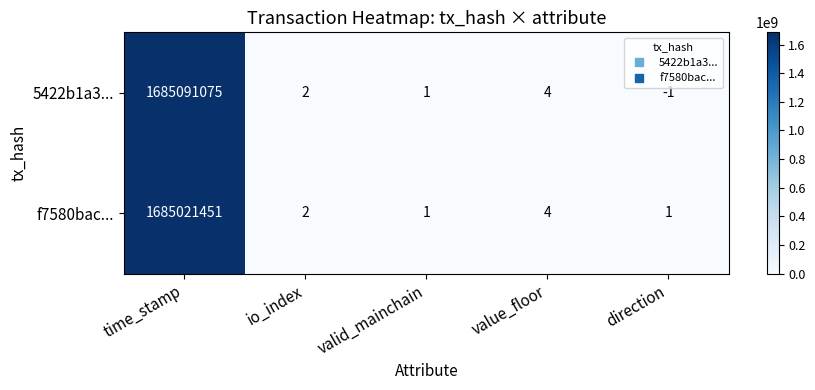

The value of 5422b1a3... at time_stamp is 354446197. True or false?

False